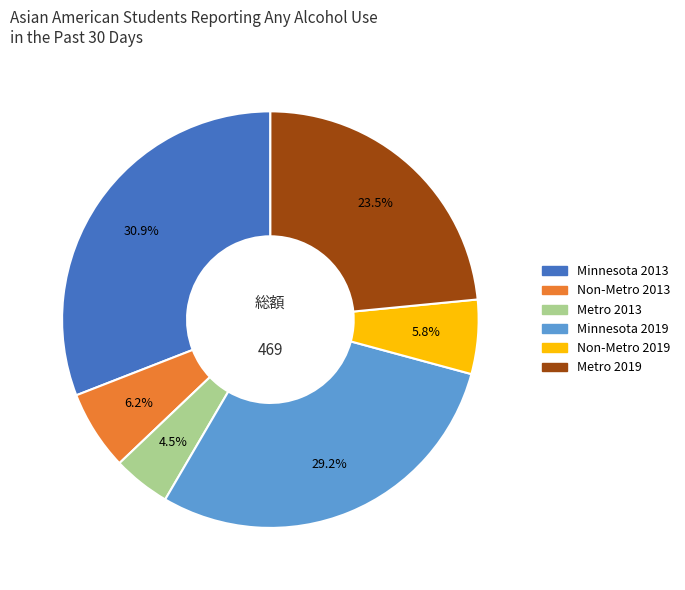

Which category has the biggest portion of the pie?

Minnesota 2013